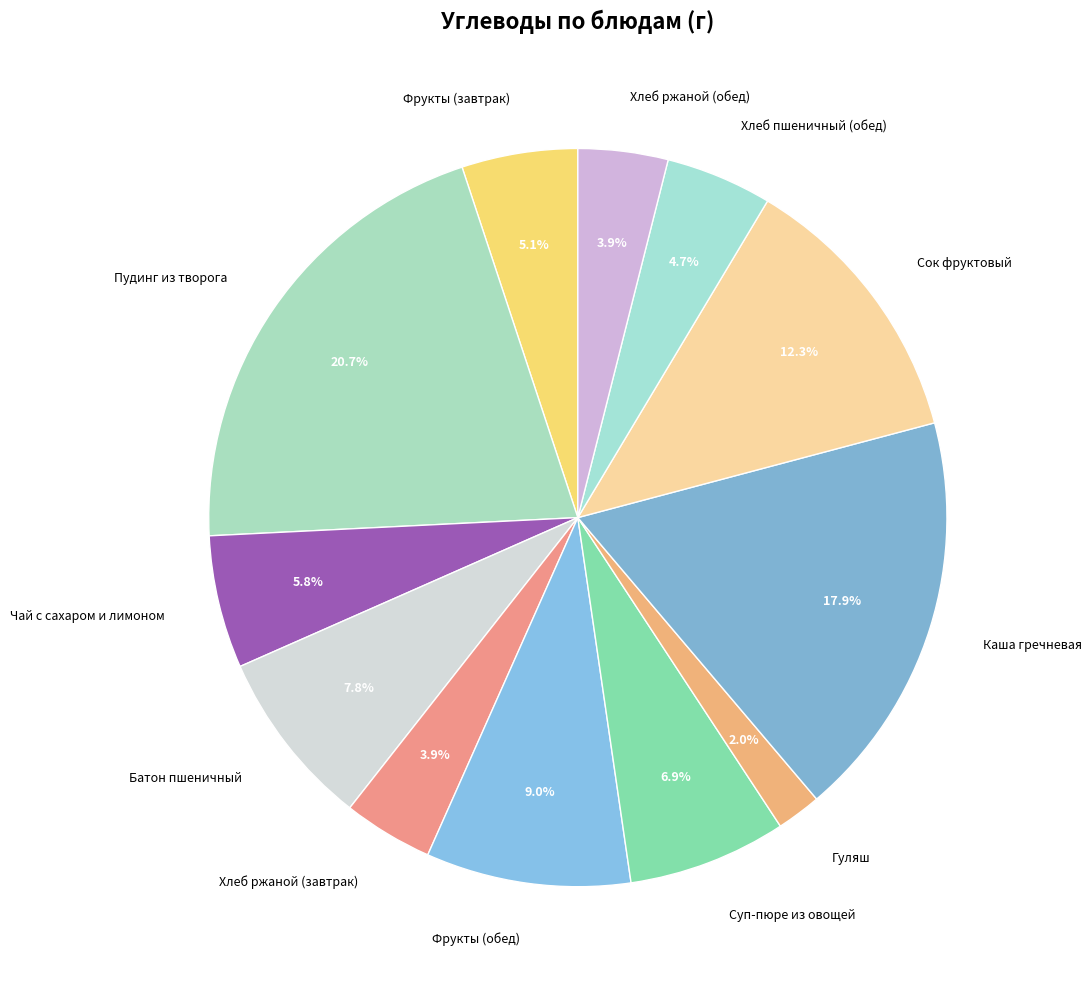

How many segments does this pie chart have?

12